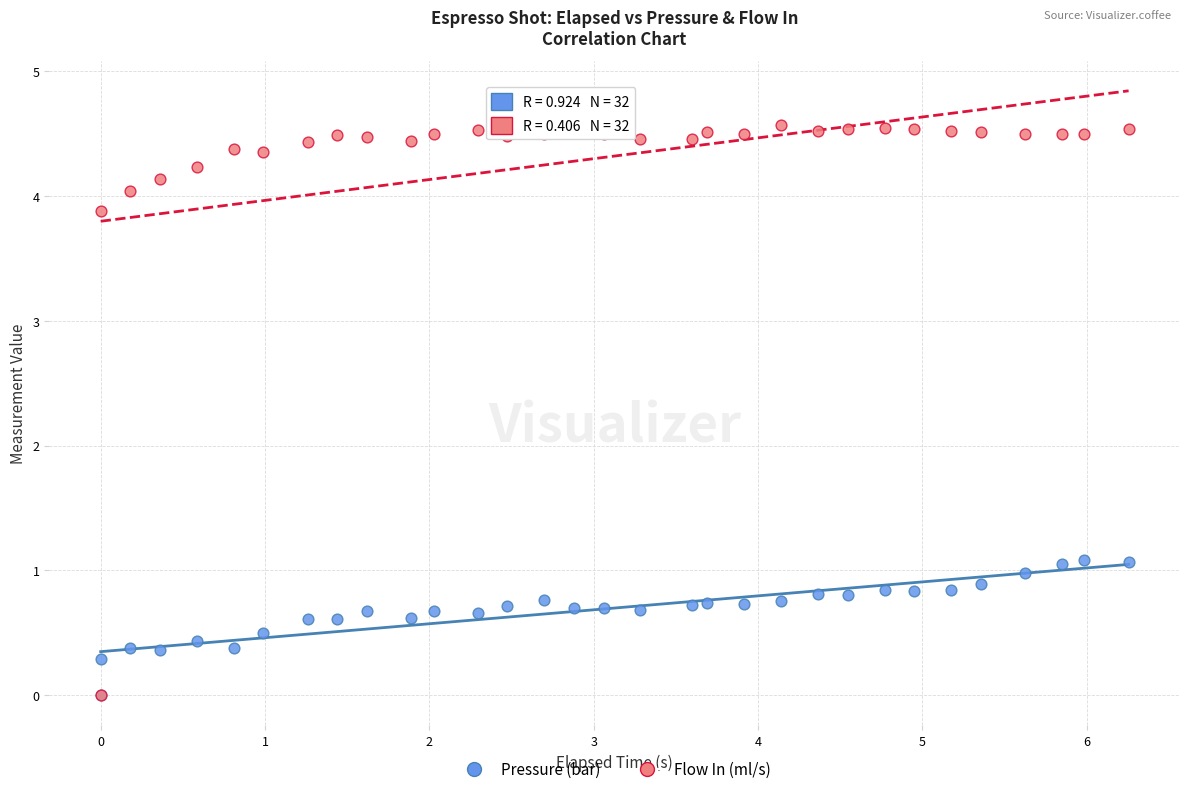

Which series contains the highest Y value?

Flow In (ml/s)